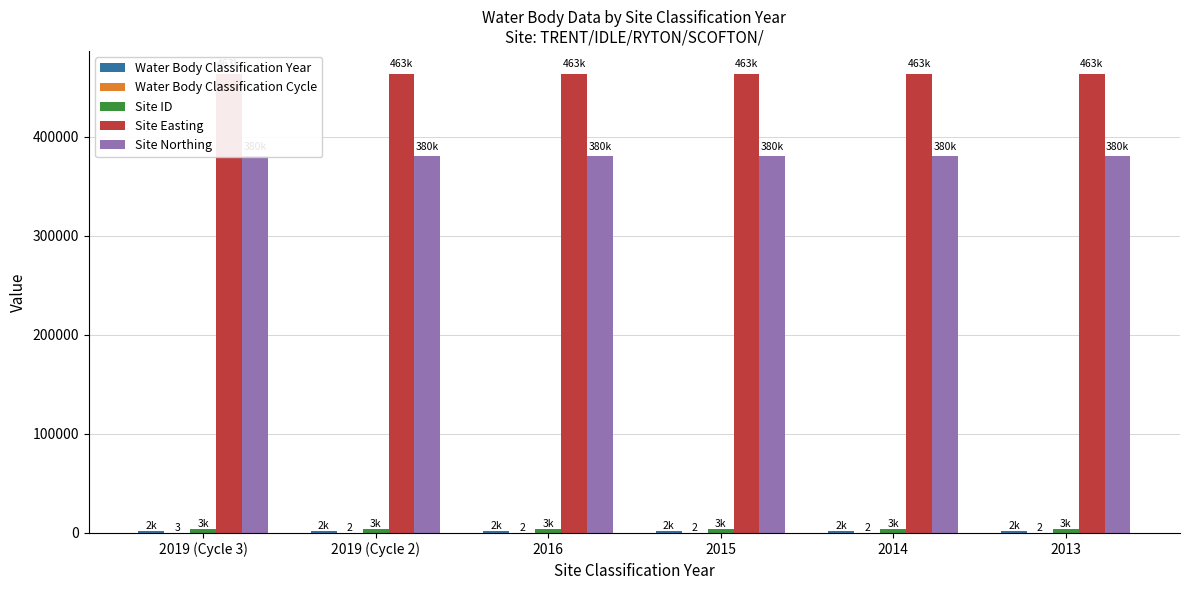

At 2019 (Cycle 3), list the series in order from smallest to largest.

Water Body Classification Cycle, Water Body Classification Year, Site ID, Site Northing, Site Easting